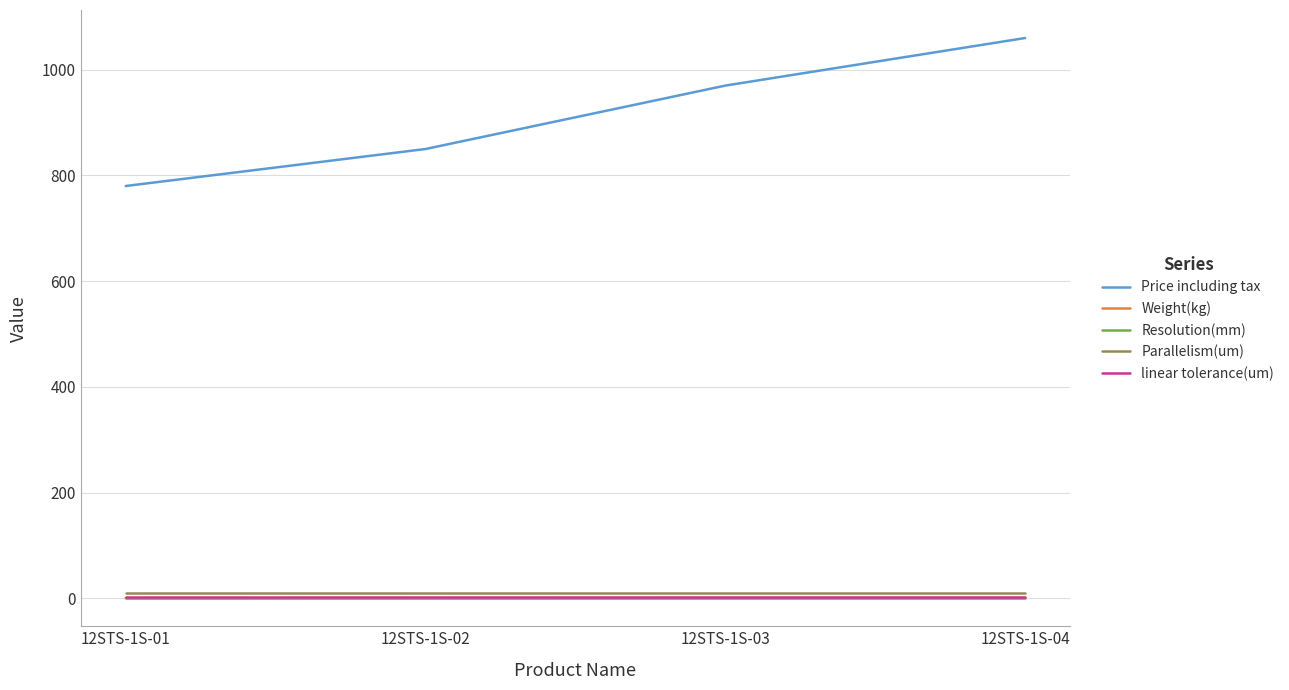

Does the chart display data point markers on the line(s)?

No